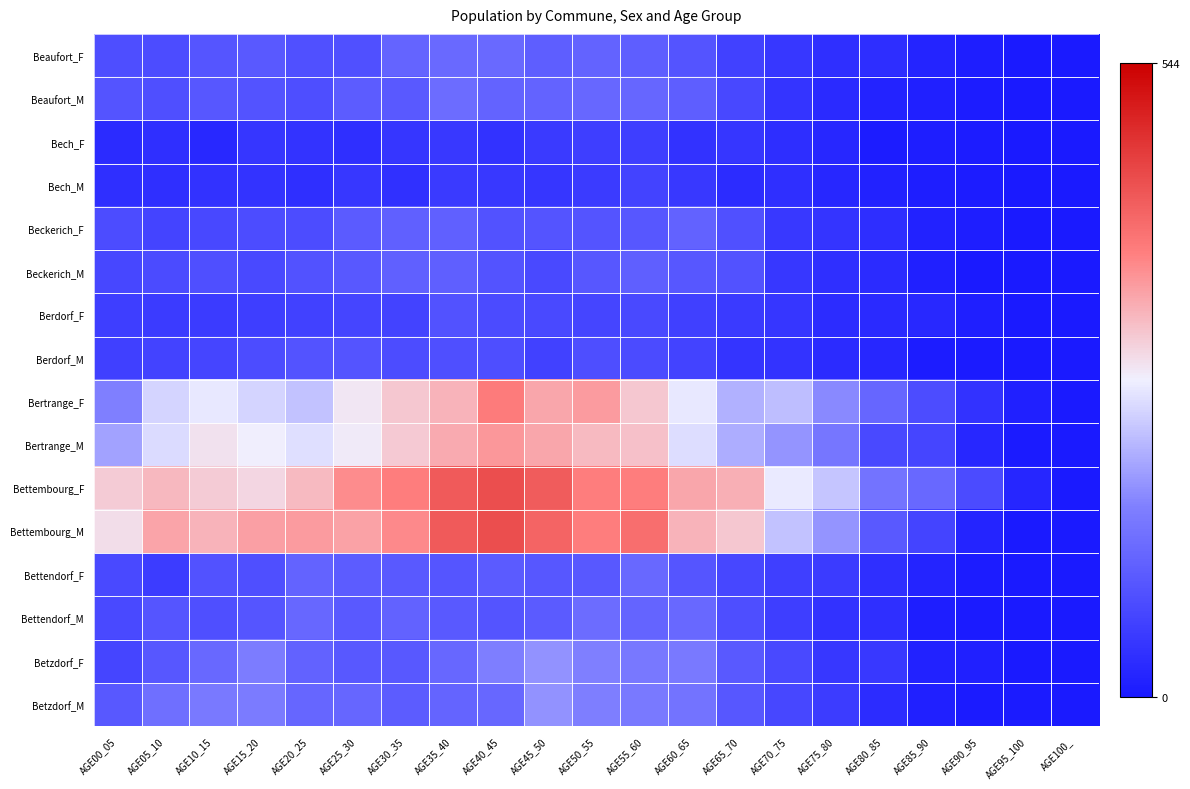

Reading right to left, extract all data points from this chart.

Beaufort_F: AGE100_=0	AGE95_100=2	AGE90_95=8	AGE85_90=18	AGE80_85=33	AGE75_80=36	AGE70_75=48	AGE65_70=65	AGE60_65=94	AGE55_60=110	AGE50_55=117	AGE45_50=110	AGE40_45=129	AGE35_40=128	AGE30_35=119	AGE25_30=89	AGE20_25=89	AGE15_20=103	AGE10_15=96	AGE05_10=81	AGE00_05=83
Beaufort_M: AGE100_=0	AGE95_100=0	AGE90_95=5	AGE85_90=11	AGE80_85=15	AGE75_80=27	AGE70_75=44	AGE65_70=75	AGE60_65=110	AGE55_60=122	AGE50_55=125	AGE45_50=117	AGE40_45=118	AGE35_40=132	AGE30_35=102	AGE25_30=107	AGE20_25=84	AGE15_20=92	AGE10_15=99	AGE05_10=86	AGE00_05=95
Bech_F: AGE100_=0	AGE95_100=2	AGE90_95=6	AGE85_90=7	AGE80_85=6	AGE75_80=22	AGE70_75=33	AGE65_70=45	AGE60_65=40	AGE55_60=58	AGE50_55=59	AGE45_50=52	AGE40_45=39	AGE35_40=49	AGE30_35=45	AGE25_30=36	AGE20_25=41	AGE15_20=45	AGE10_15=25	AGE05_10=36	AGE00_05=29
Bech_M: AGE100_=0	AGE95_100=0	AGE90_95=5	AGE85_90=7	AGE80_85=13	AGE75_80=22	AGE70_75=34	AGE65_70=31	AGE60_65=49	AGE55_60=67	AGE50_55=55	AGE45_50=46	AGE40_45=50	AGE35_40=53	AGE30_35=37	AGE25_30=48	AGE20_25=36	AGE15_20=41	AGE10_15=39	AGE05_10=36	AGE00_05=35
Beckerich_F: AGE100_=0	AGE95_100=1	AGE90_95=8	AGE85_90=13	AGE80_85=32	AGE75_80=44	AGE70_75=50	AGE65_70=88	AGE60_65=115	AGE55_60=99	AGE50_55=94	AGE45_50=94	AGE40_45=91	AGE35_40=114	AGE30_35=113	AGE25_30=106	AGE20_25=81	AGE15_20=81	AGE10_15=76	AGE05_10=68	AGE00_05=82
Beckerich_M: AGE100_=1	AGE95_100=0	AGE90_95=2	AGE85_90=12	AGE80_85=28	AGE75_80=36	AGE70_75=48	AGE65_70=91	AGE60_65=99	AGE55_60=112	AGE50_55=99	AGE45_50=77	AGE40_45=93	AGE35_40=111	AGE30_35=113	AGE25_30=100	AGE20_25=91	AGE15_20=78	AGE10_15=85	AGE05_10=79	AGE00_05=74
Berdorf_F: AGE100_=0	AGE95_100=0	AGE90_95=9	AGE85_90=25	AGE80_85=26	AGE75_80=31	AGE70_75=46	AGE65_70=53	AGE60_65=62	AGE55_60=77	AGE50_55=72	AGE45_50=77	AGE40_45=79	AGE35_40=90	AGE30_35=67	AGE25_30=72	AGE20_25=65	AGE15_20=59	AGE10_15=54	AGE05_10=55	AGE00_05=58
Berdorf_M: AGE100_=0	AGE95_100=0	AGE90_95=4	AGE85_90=6	AGE80_85=23	AGE75_80=28	AGE70_75=42	AGE65_70=44	AGE60_65=66	AGE55_60=80	AGE50_55=83	AGE45_50=64	AGE40_45=84	AGE35_40=85	AGE30_35=82	AGE25_30=94	AGE20_25=92	AGE15_20=81	AGE10_15=71	AGE05_10=67	AGE00_05=62
Bertrange_F: AGE100_=1	AGE95_100=12	AGE90_95=39	AGE85_90=82	AGE80_85=122	AGE75_80=174	AGE70_75=225	AGE65_70=212	AGE60_65=264	AGE55_60=311	AGE50_55=353	AGE45_50=344	AGE40_45=385	AGE35_40=331	AGE30_35=311	AGE25_30=282	AGE20_25=229	AGE15_20=245	AGE10_15=265	AGE05_10=245	AGE00_05=163
Bertrange_M: AGE100_=0	AGE95_100=4	AGE90_95=23	AGE85_90=72	AGE80_85=77	AGE75_80=148	AGE70_75=183	AGE65_70=208	AGE60_65=254	AGE55_60=318	AGE50_55=323	AGE45_50=343	AGE40_45=358	AGE35_40=338	AGE30_35=310	AGE25_30=278	AGE20_25=256	AGE15_20=274	AGE10_15=286	AGE05_10=252	AGE00_05=197
Bettembourg_F: AGE100_=1	AGE95_100=20	AGE90_95=79	AGE85_90=127	AGE80_85=143	AGE75_80=231	AGE70_75=266	AGE65_70=334	AGE60_65=344	AGE55_60=384	AGE50_55=384	AGE45_50=425	AGE40_45=442	AGE35_40=429	AGE30_35=383	AGE25_30=368	AGE20_25=324	AGE15_20=296	AGE10_15=307	AGE05_10=326	AGE00_05=307
Bettembourg_M: AGE100_=0	AGE95_100=2	AGE90_95=19	AGE85_90=69	AGE80_85=104	AGE75_80=184	AGE70_75=228	AGE65_70=311	AGE60_65=331	AGE55_60=403	AGE50_55=383	AGE45_50=415	AGE40_45=442	AGE35_40=428	AGE30_35=371	AGE25_30=348	AGE20_25=353	AGE15_20=350	AGE10_15=330	AGE05_10=346	AGE00_05=291
Bettendorf_F: AGE100_=0	AGE95_100=0	AGE90_95=6	AGE85_90=19	AGE80_85=34	AGE75_80=54	AGE70_75=60	AGE65_70=74	AGE60_65=96	AGE55_60=126	AGE50_55=100	AGE45_50=99	AGE40_45=105	AGE35_40=97	AGE30_35=102	AGE25_30=107	AGE20_25=118	AGE15_20=85	AGE10_15=91	AGE05_10=56	AGE00_05=78
Bettendorf_M: AGE100_=0	AGE95_100=0	AGE90_95=3	AGE85_90=8	AGE80_85=34	AGE75_80=39	AGE70_75=59	AGE65_70=83	AGE60_65=127	AGE55_60=120	AGE50_55=132	AGE45_50=105	AGE40_45=95	AGE35_40=104	AGE30_35=116	AGE25_30=104	AGE20_25=125	AGE15_20=97	AGE10_15=85	AGE05_10=96	AGE00_05=77
Betzdorf_F: AGE100_=0	AGE95_100=1	AGE90_95=12	AGE85_90=14	AGE80_85=49	AGE75_80=48	AGE70_75=78	AGE65_70=102	AGE60_65=154	AGE55_60=151	AGE50_55=163	AGE45_50=182	AGE40_45=160	AGE35_40=125	AGE30_35=100	AGE25_30=100	AGE20_25=116	AGE15_20=158	AGE10_15=126	AGE05_10=99	AGE00_05=72
Betzdorf_M: AGE100_=0	AGE95_100=3	AGE90_95=3	AGE85_90=11	AGE80_85=30	AGE75_80=56	AGE70_75=74	AGE65_70=98	AGE60_65=143	AGE55_60=155	AGE50_55=160	AGE45_50=182	AGE40_45=125	AGE35_40=121	AGE30_35=108	AGE25_30=122	AGE20_25=123	AGE15_20=156	AGE10_15=154	AGE05_10=137	AGE00_05=100